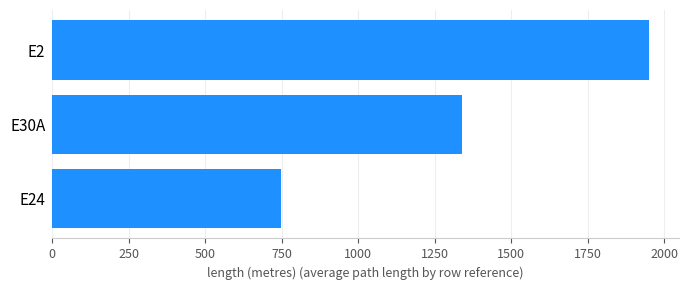

List the labels in order of value, smallest first.

E24, E30A, E2